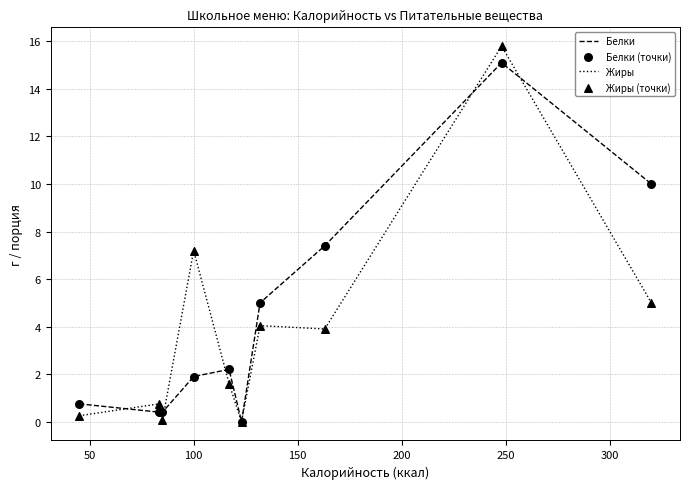

Rank the series by their maximum value, from highest to lowest.

Жиры, Белки